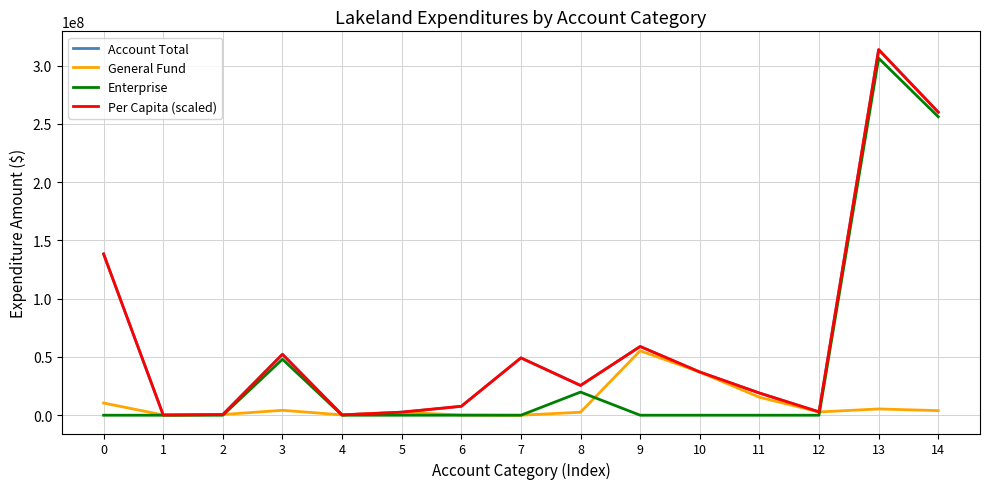

Which series changed the most between 0 and 3?

Per Capita (scaled)